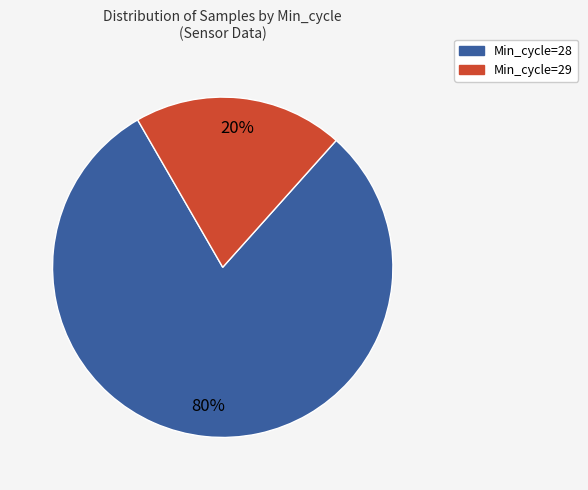

To the nearest percent, what portion does Min_cycle=29 represent?

20%